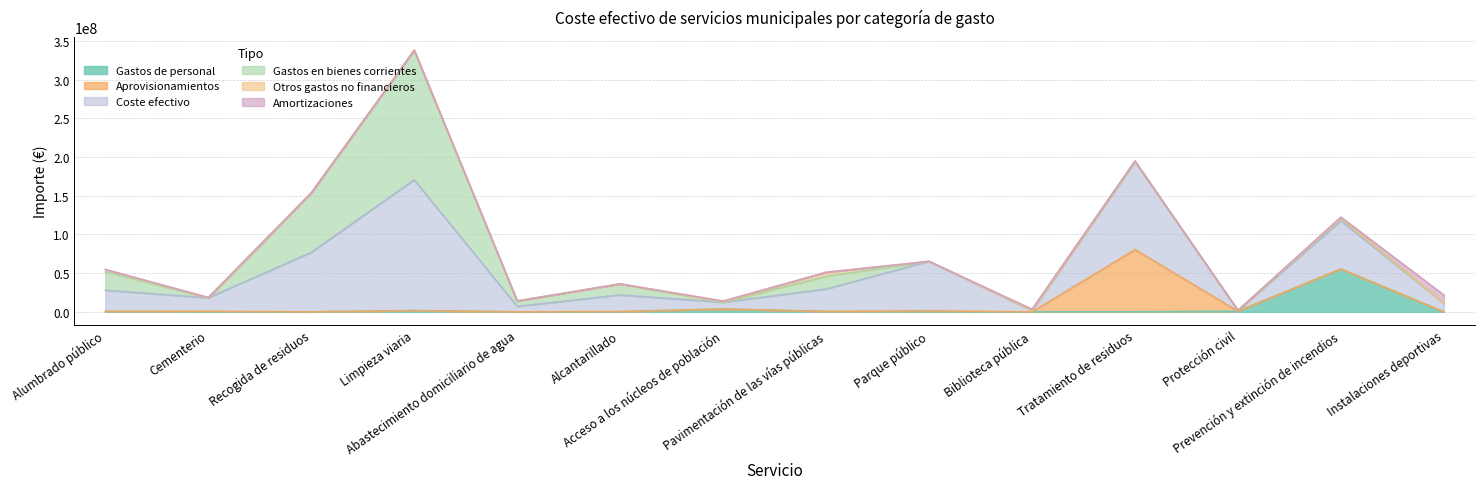

List the labels in order of Gastos en bienes corrientes value, largest first.

Limpieza viaria, Recogida de residuos, Alumbrado público, Pavimentación de las vías públicas, Alcantarillado, Abastecimiento domiciliario de agua, Prevención y extinción de incendios, Tratamiento de residuos, Instalaciones deportivas, Biblioteca pública, Cementerio, Acceso a los núcleos de población, Parque público, Protección civil